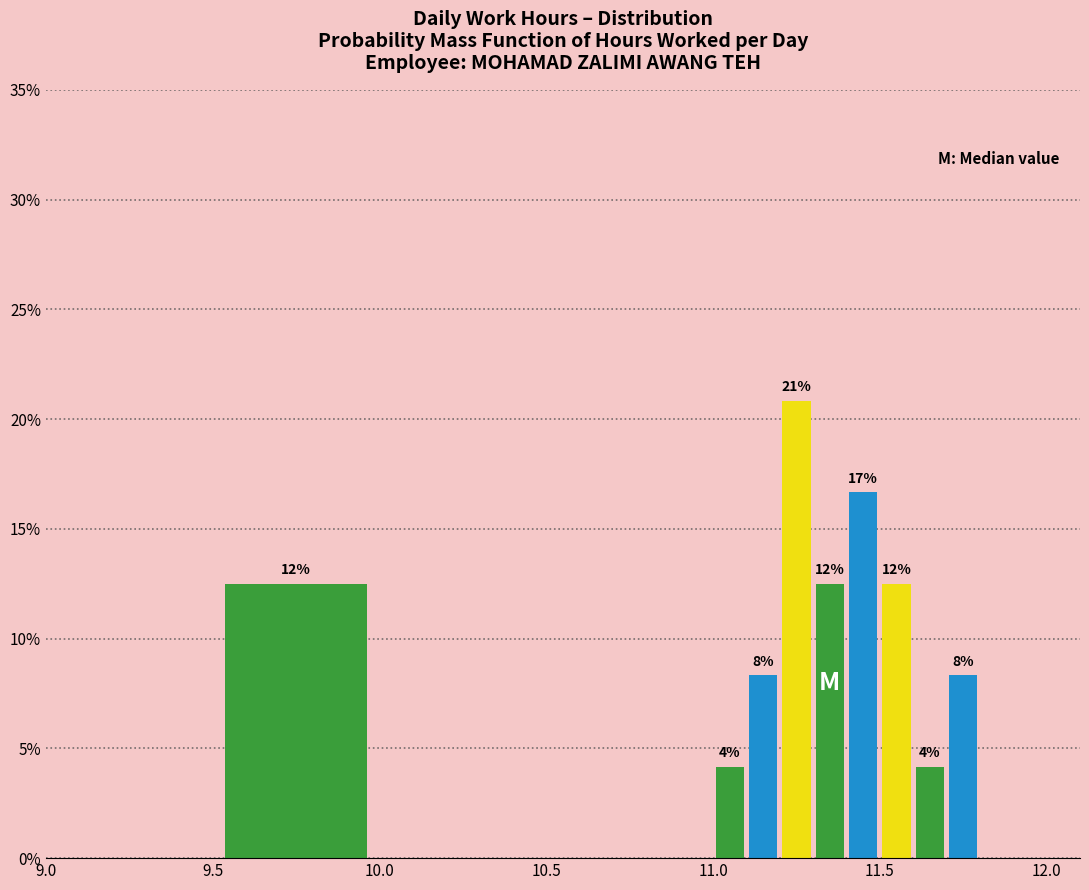

Read against the x-axis, roughly where is the centre of the tallest bar?

11.25